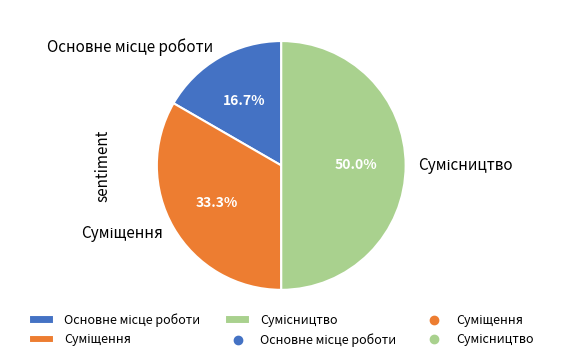

How many segments does this pie chart have?

3